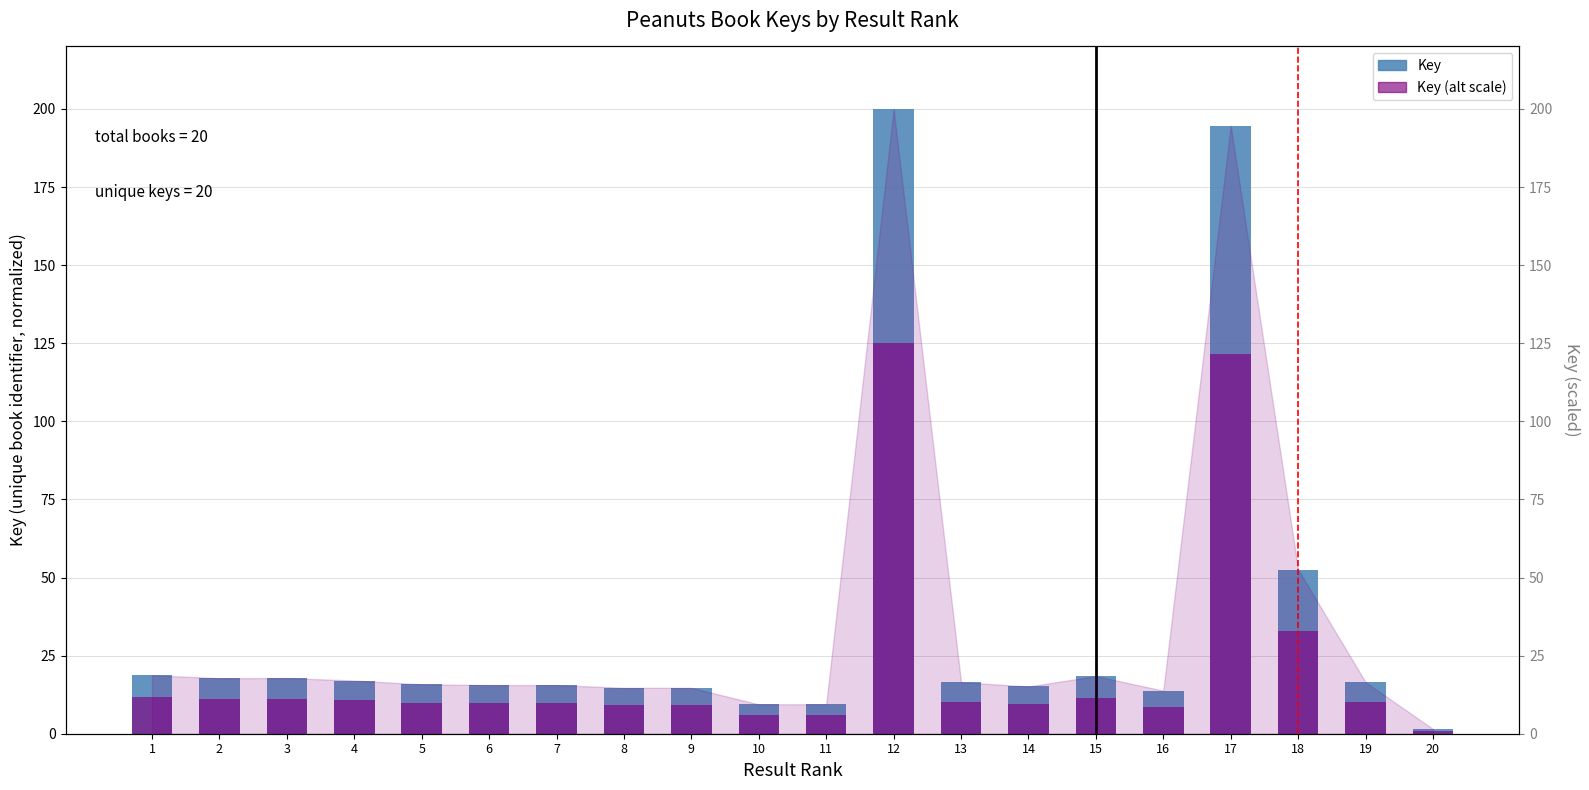

Which has a higher value, 12 or 18?

12